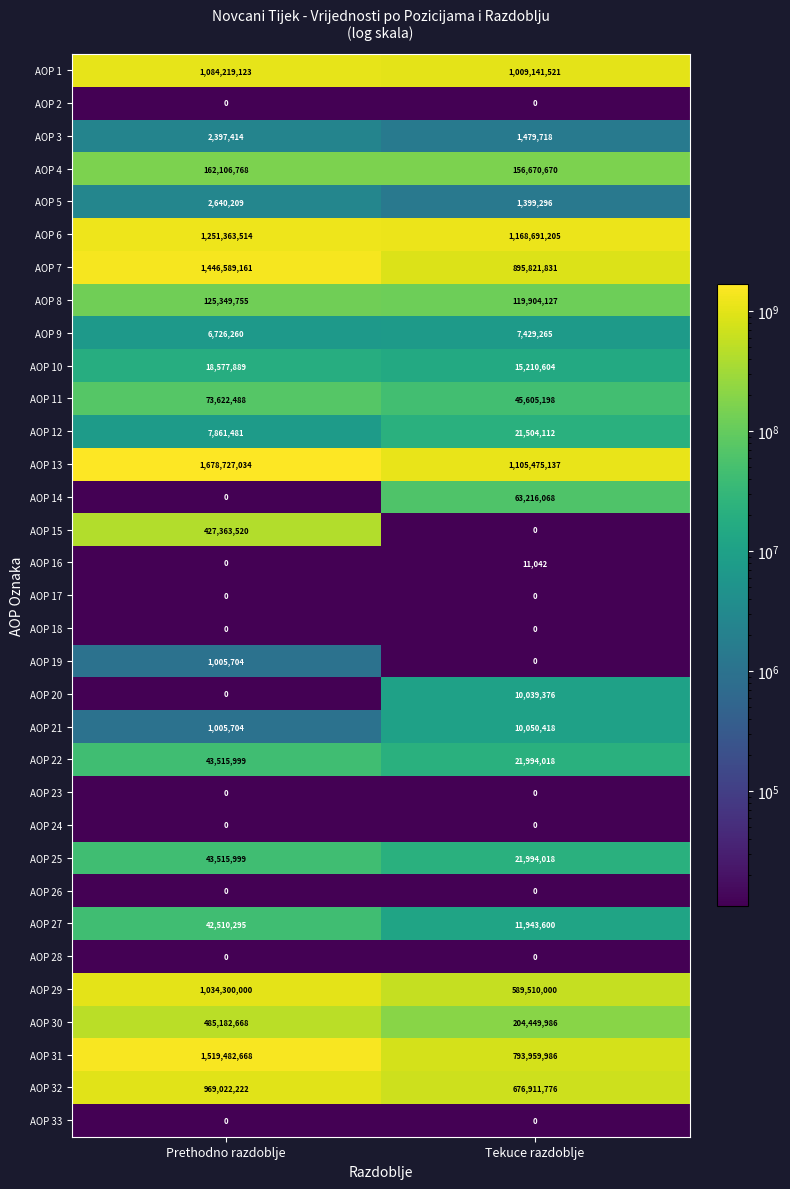

What is the total value across all series at Prethodno razdoblje?

10427085875